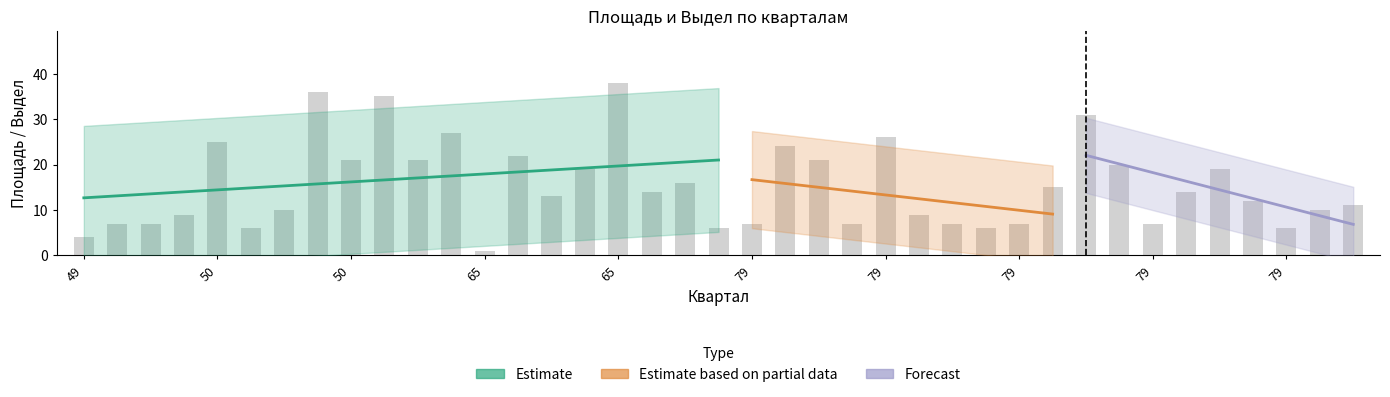

What is the sum of all Площадь values?

596